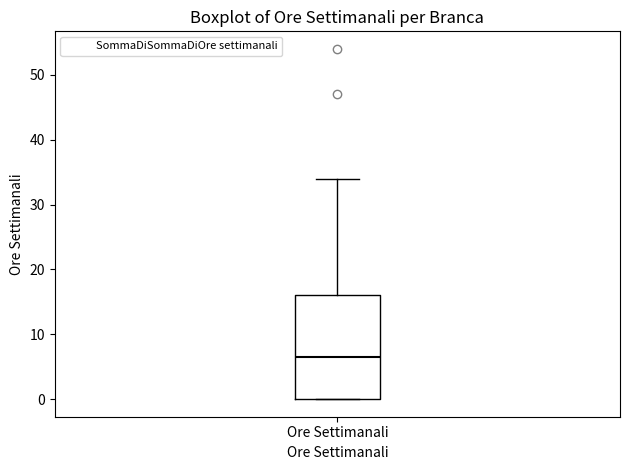

Read this box plot against the y-axis: the position of the median line, the range covered by the box, and the ends of both whiskers. The values are not printed on the chart, so give them approximately, as read against the axis.

median 7, box 0 to 16, whiskers 0 to 34